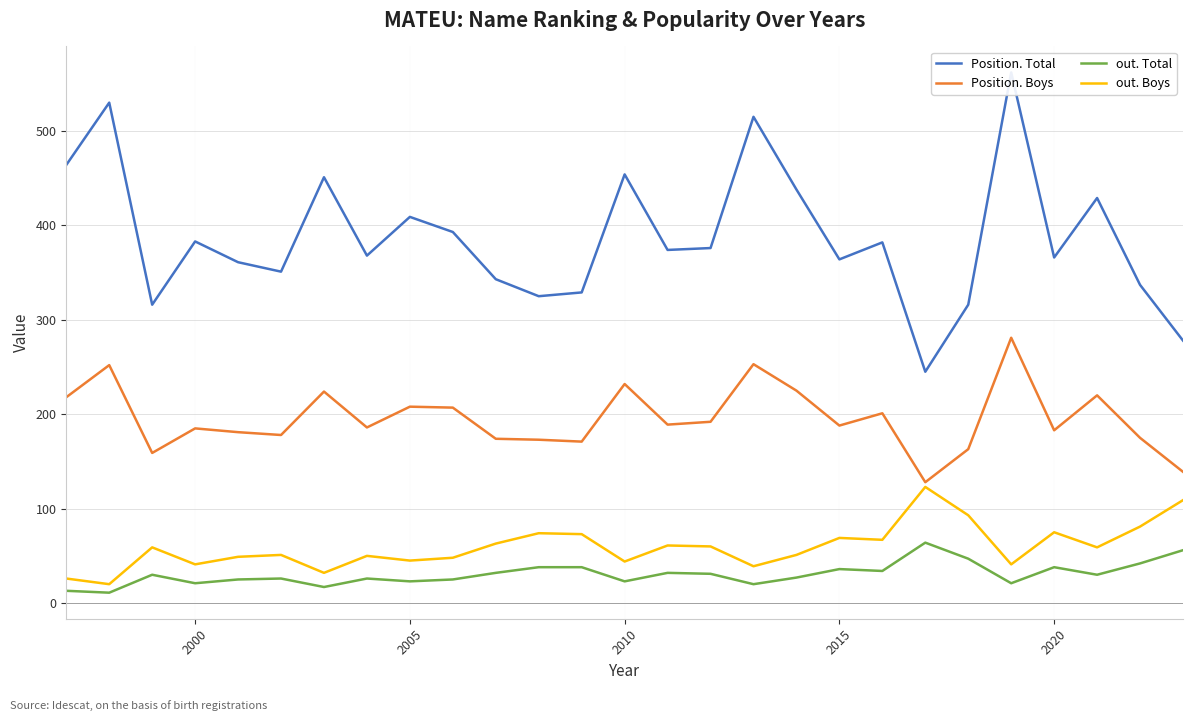

How many categories are shown in the chart?

27